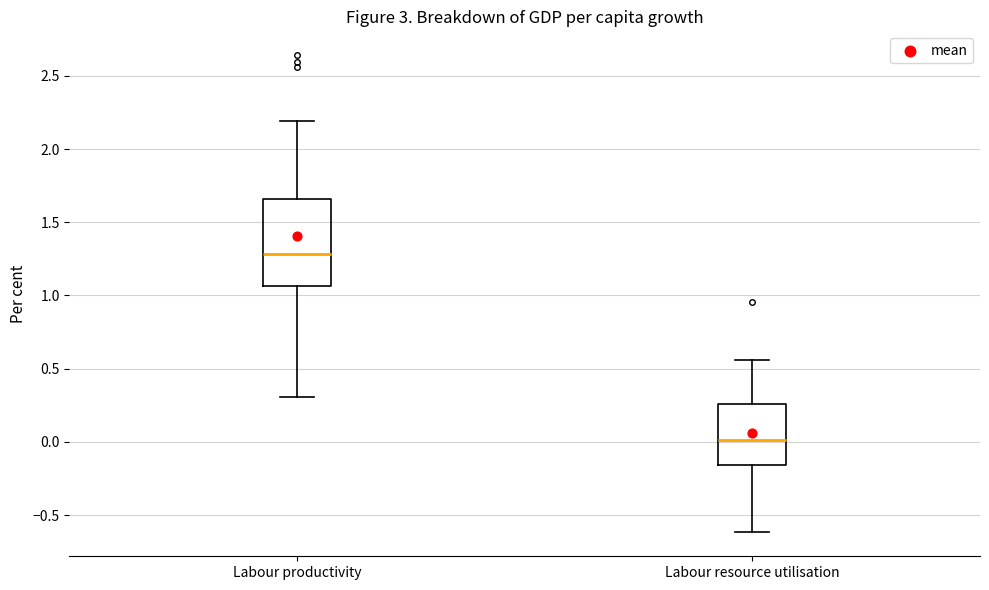

Which box's median line is the highest?

Labour productivity